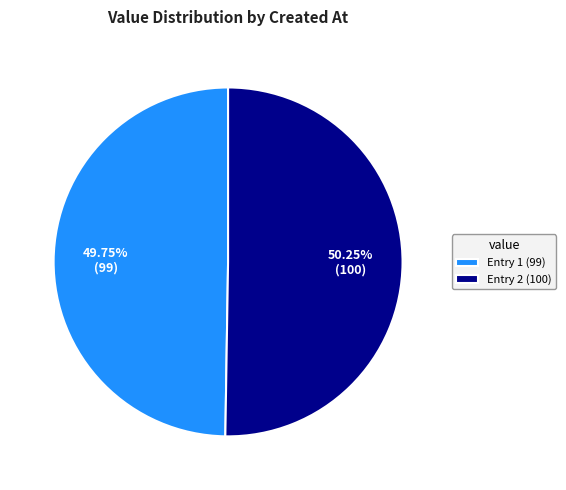

Which category has the biggest portion of the pie?

Entry 2 (100)